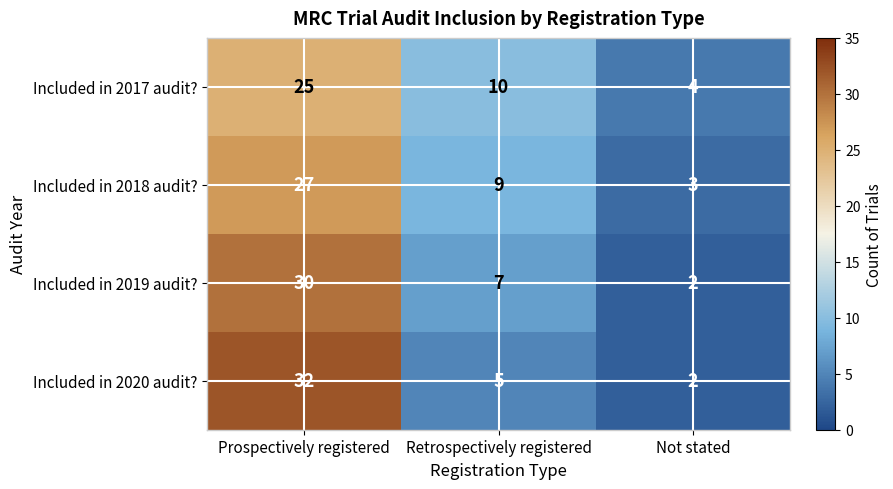

Reading left to right, list all the values displayed in this chart.

Included in 2017 audit?: Prospectively registered=25	Retrospectively registered=10	Not stated=4
Included in 2018 audit?: Prospectively registered=27	Retrospectively registered=9	Not stated=3
Included in 2019 audit?: Prospectively registered=30	Retrospectively registered=7	Not stated=2
Included in 2020 audit?: Prospectively registered=32	Retrospectively registered=5	Not stated=2